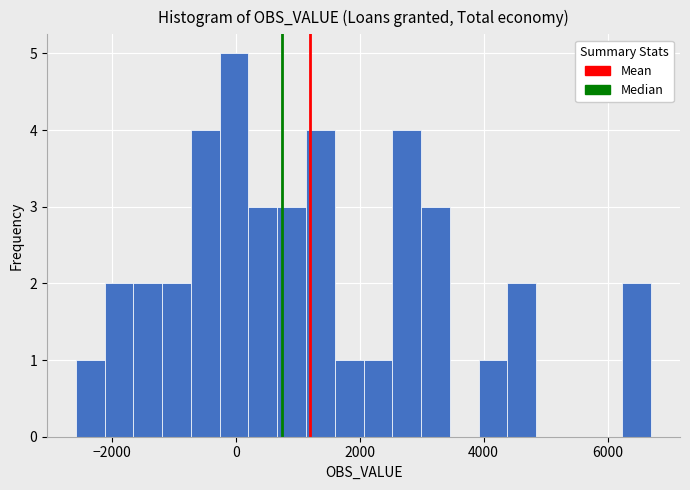

Around what value on the x-axis is the tallest bar? Give the approximate position of its centre, as read against the axis.

0